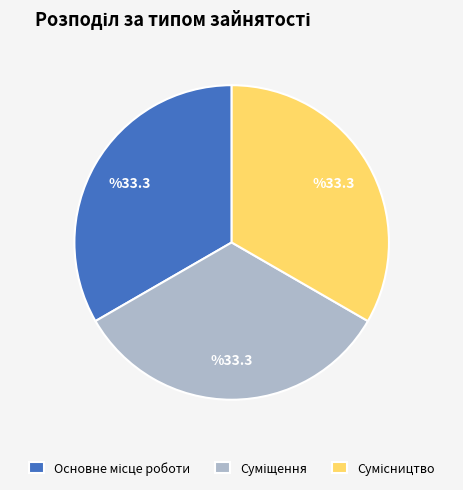

Does any single category account for the majority?

No